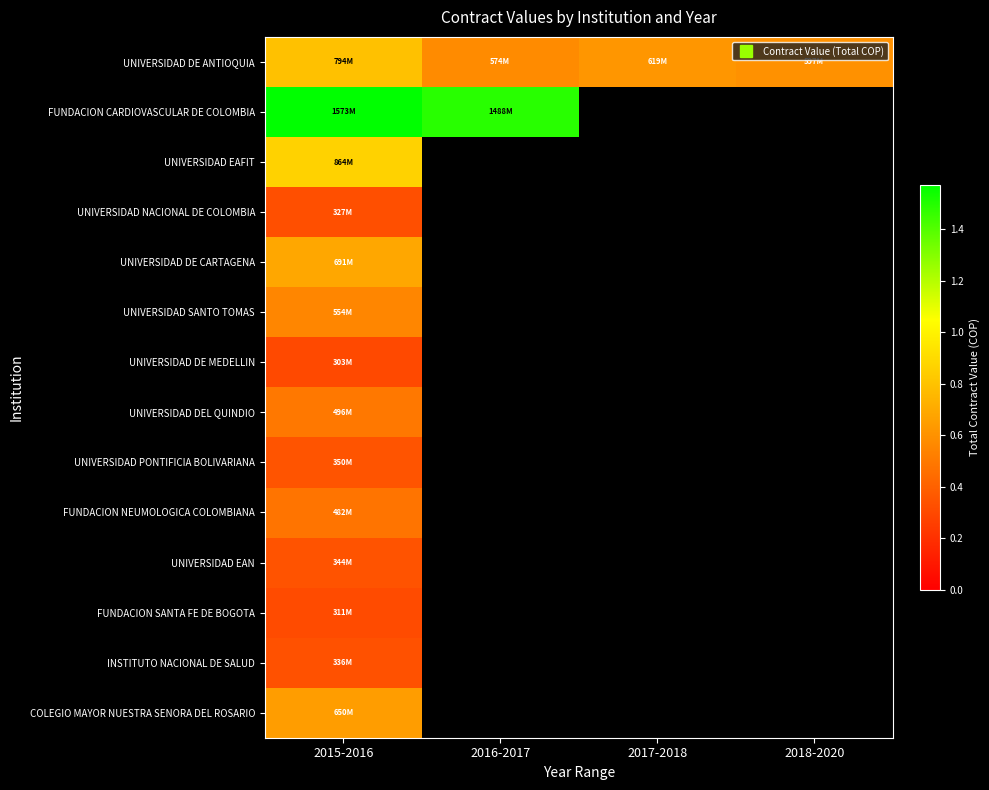

Is the value of FUNDACION SANTA FE DE BOGOTA at 2016-2017 greater than the value of FUNDACION CARDIOVASCULAR DE COLOMBIA at 2018-2020?

No